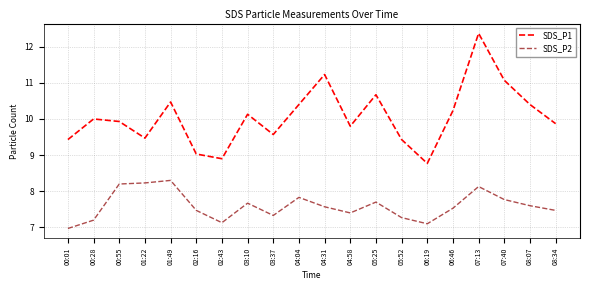

Is this an area chart (filled region under the line)?

No